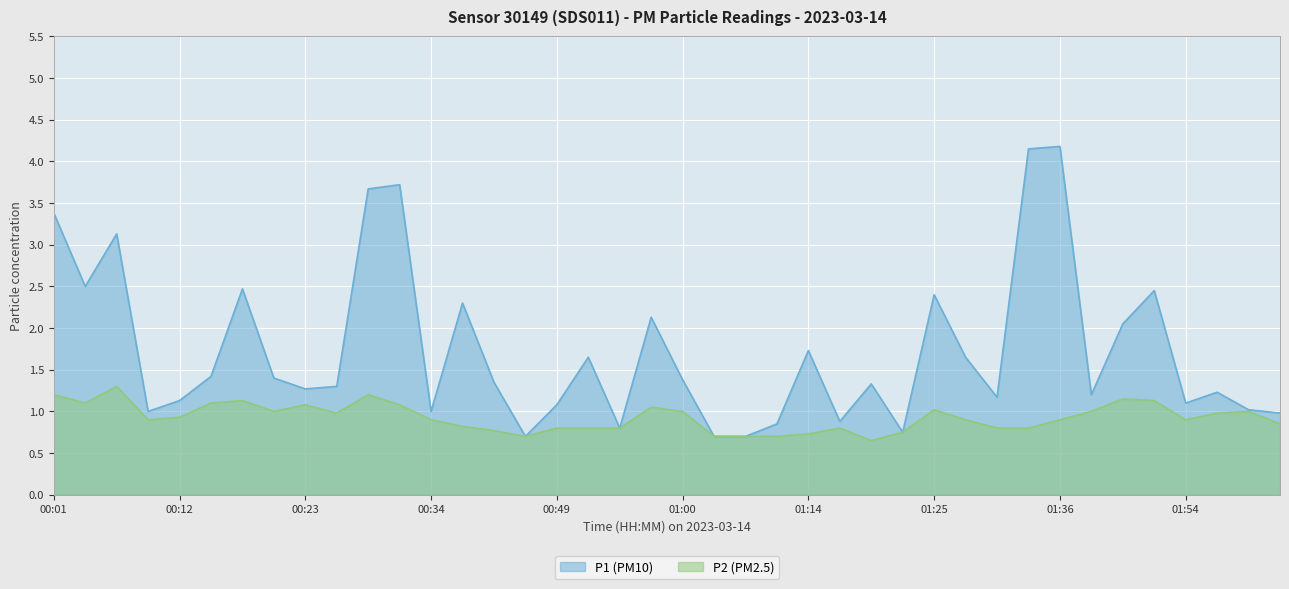

True or false: P2 and P1 cross at least once.

False